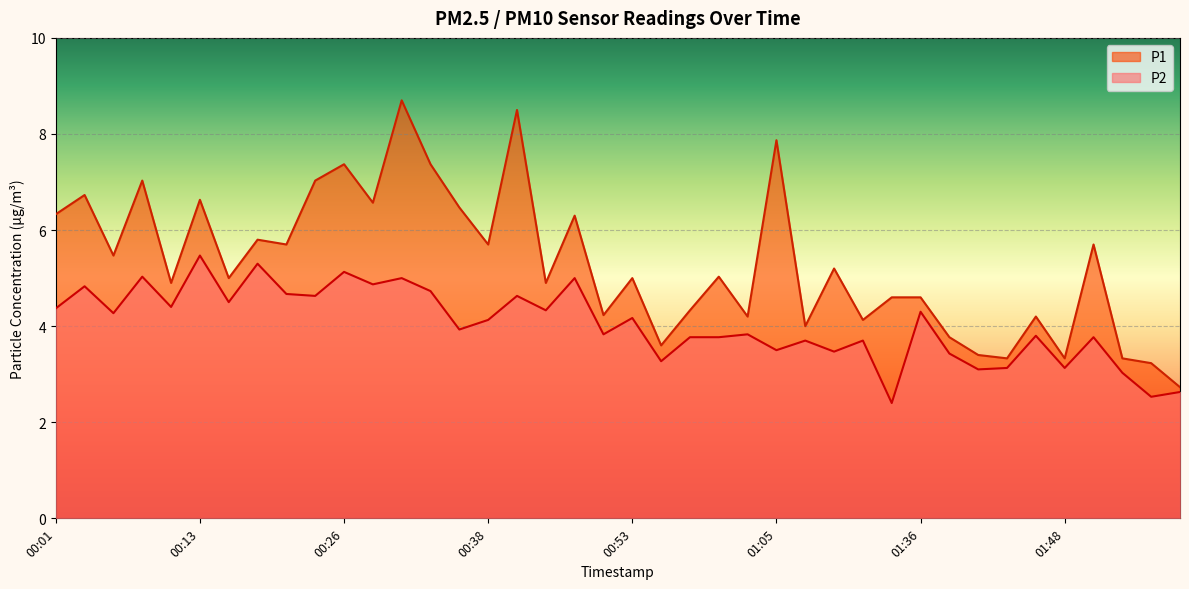

The value of P2 at 01:17 is 0.8. True or false?

False